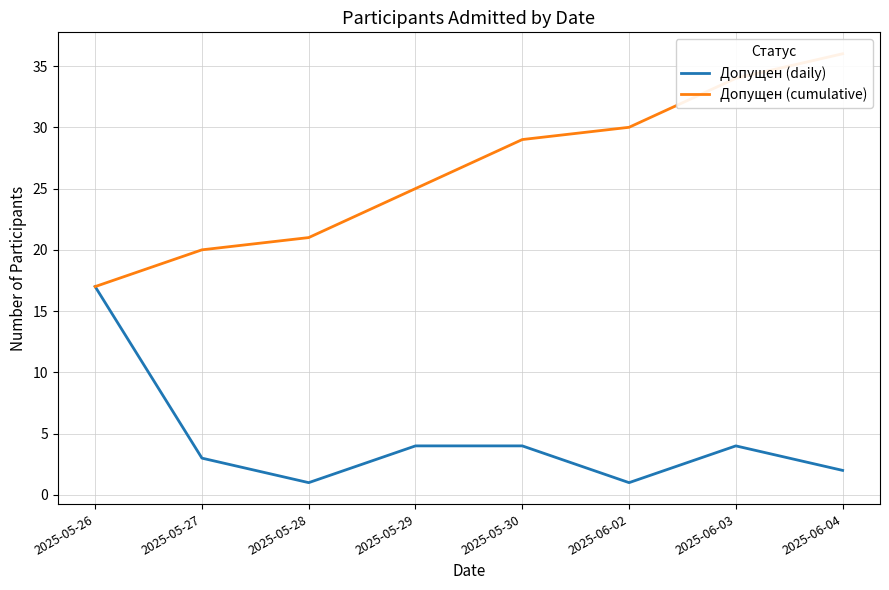

True or false: Допущен (daily) has a value of 0 at 2025-05-28.

False